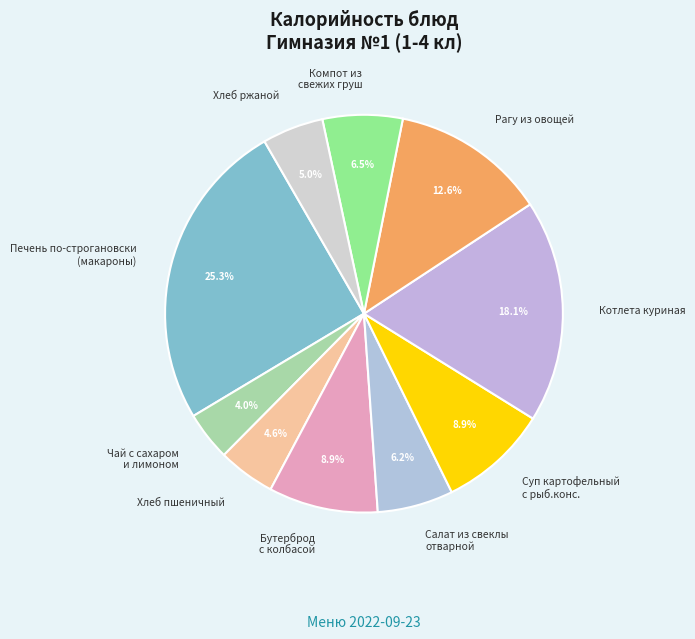

Which has a higher value, Салат из свеклы отварной or Чай с сахаром и лимоном?

Салат из свеклы отварной